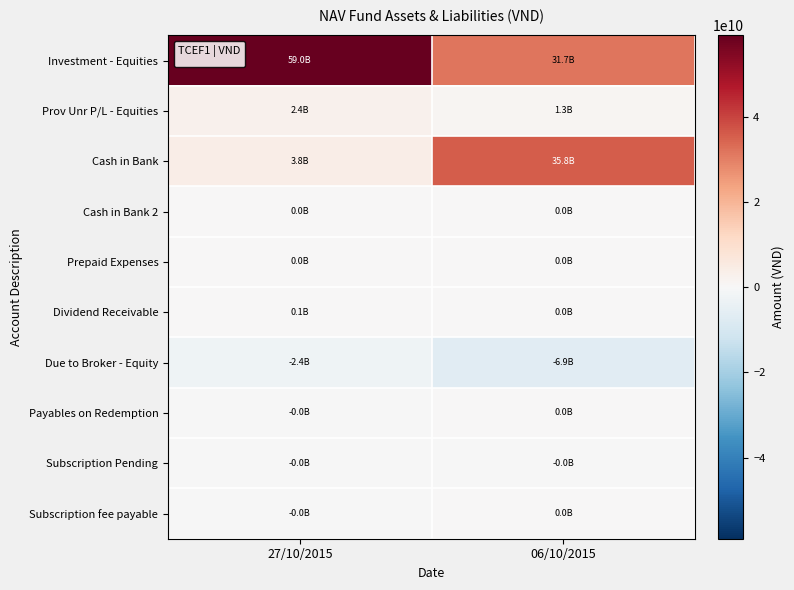

Reading right to left, transcribe all the data shown in this chart.

Investment - Equities: 06/10/2015=31724010000	27/10/2015=59037493211
Prov Unr P/L - Equities: 06/10/2015=1313062000	27/10/2015=2426777789
Cash in Bank: 06/10/2015=35805783144	27/10/2015=3811344725
Cash in Bank 2: 06/10/2015=0	27/10/2015=20252459
Prepaid Expenses: 06/10/2015=3791304	27/10/2015=2826086
Dividend Receivable: 06/10/2015=0	27/10/2015=88500000
Due to Broker - Equity: 06/10/2015=-6872740284	27/10/2015=-2377350685
Payables on Redemption: 06/10/2015=0	27/10/2015=-5052459
Subscription Pending: 06/10/2015=-5000000	27/10/2015=-15200000
Subscription fee payable: 06/10/2015=0	27/10/2015=-2300000